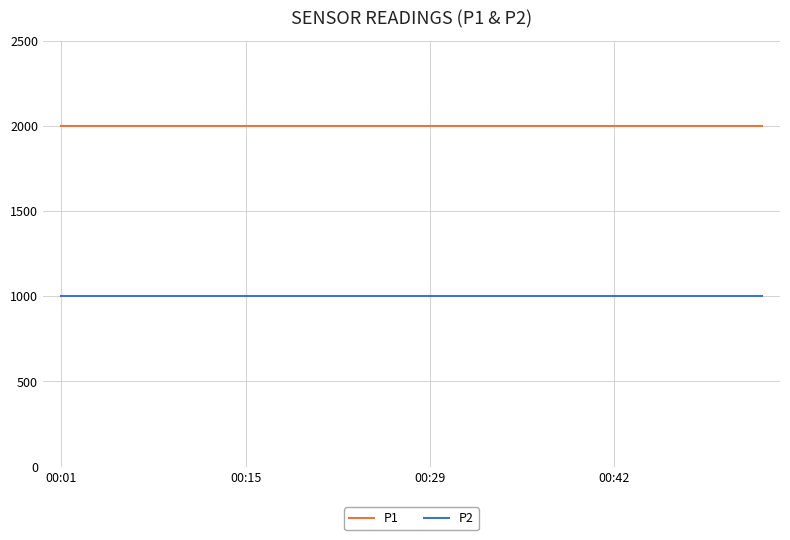

True or false: P1 and P2 intersect in this chart.

False